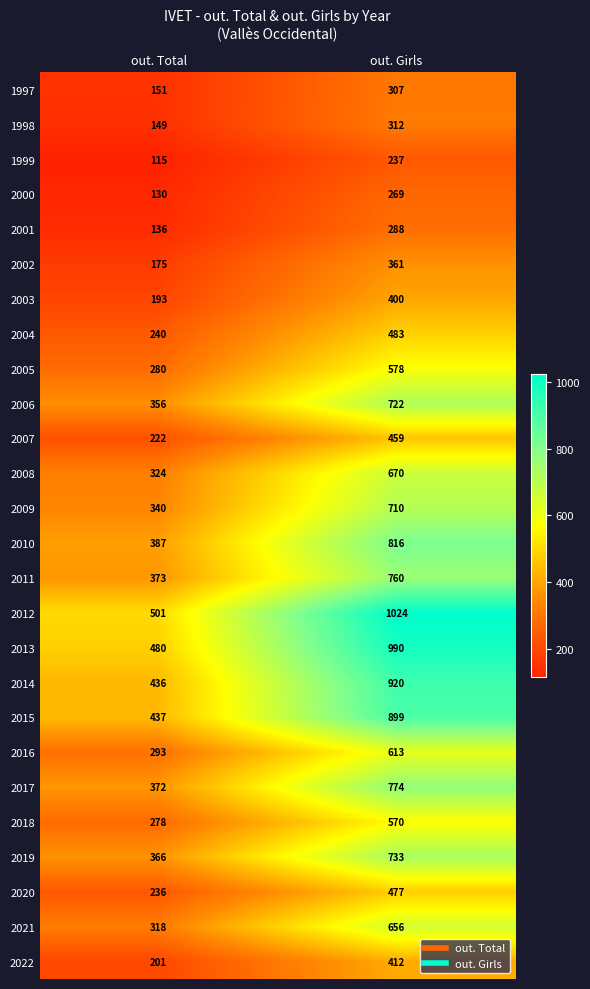

What is the spread (max minus min) of values at out. Girls?

787